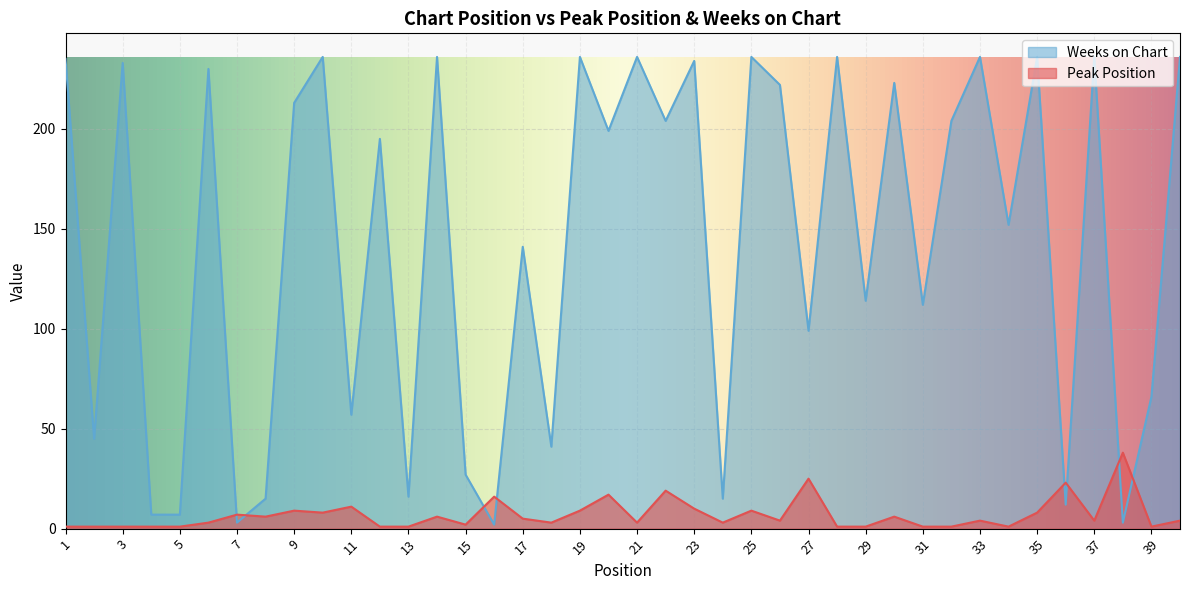

What is the total value across all series at 38?

41